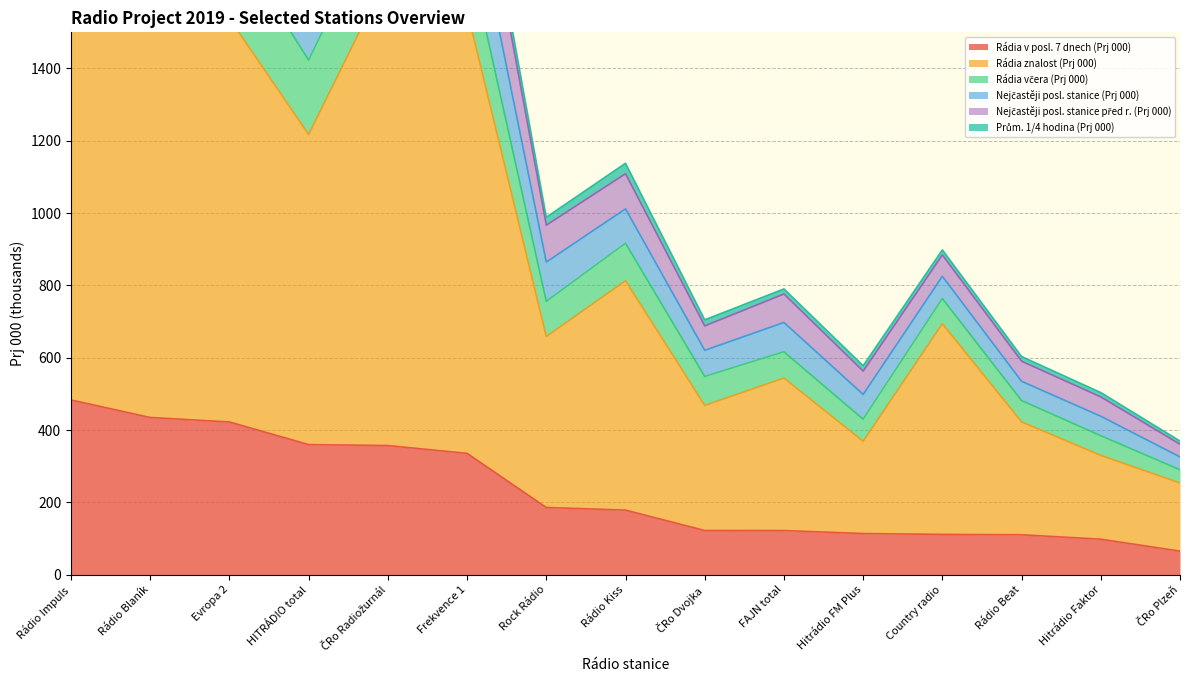

Which category has the highest value in the Rádia v posl. 7 dnech (Prj 000) series?

Rádio Impuls